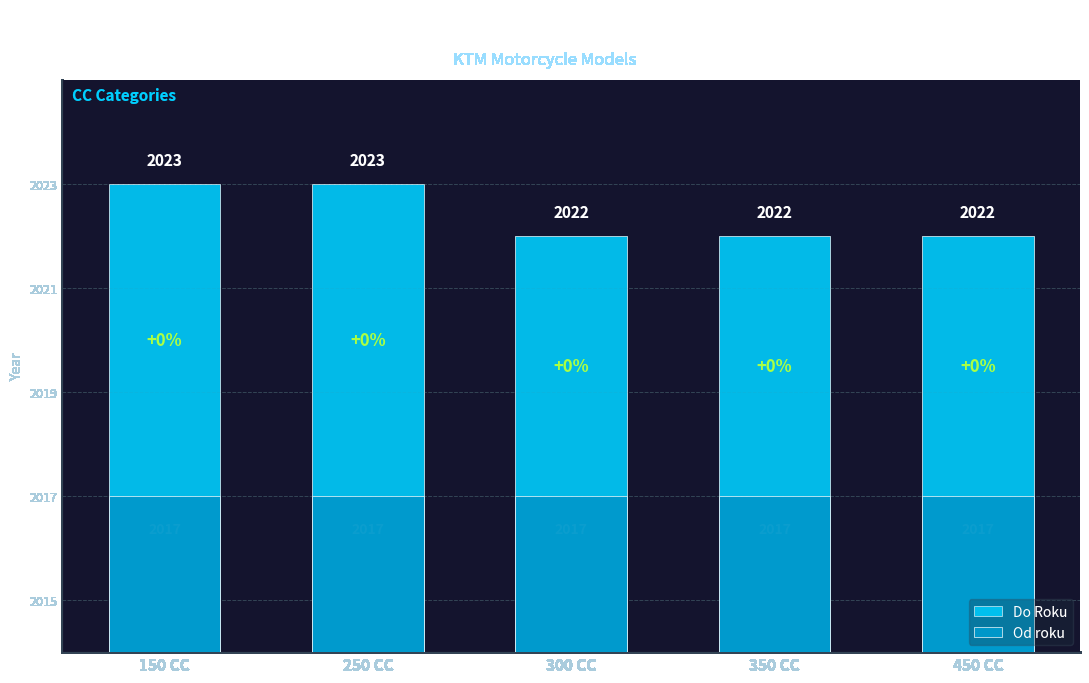

What is the label of the 4th bar from the right?

250 CC